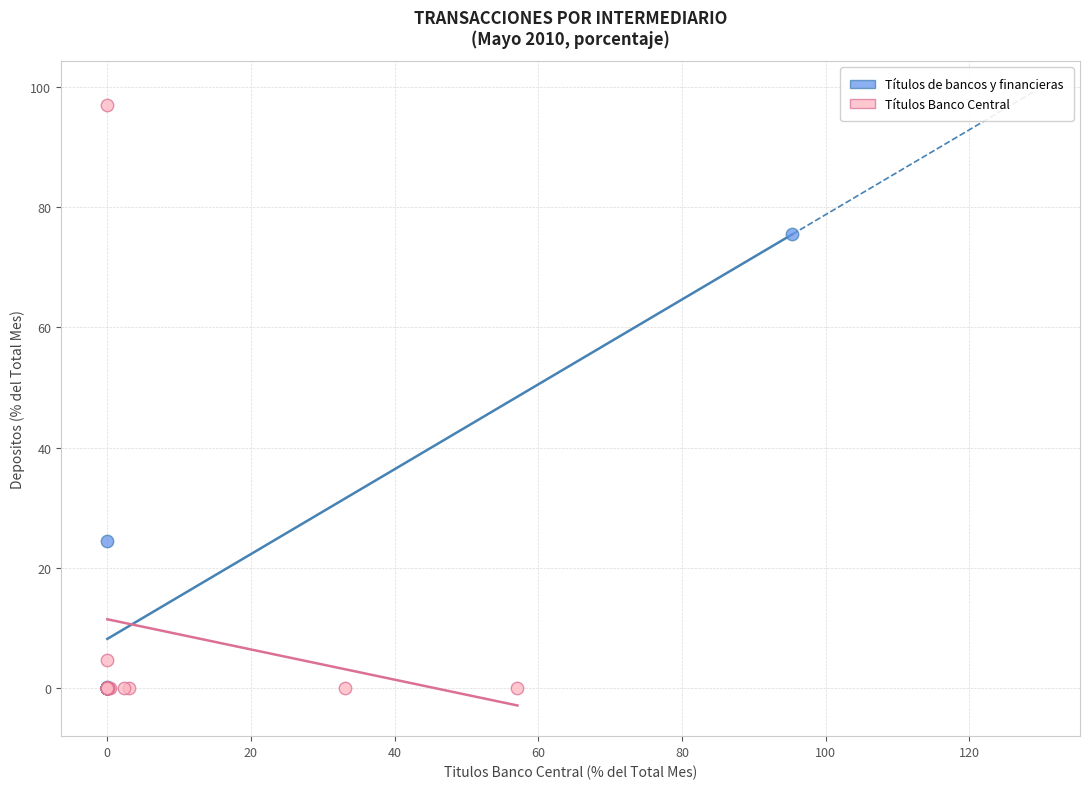

Which series reaches the maximum Y coordinate?

Títulos Banco Central